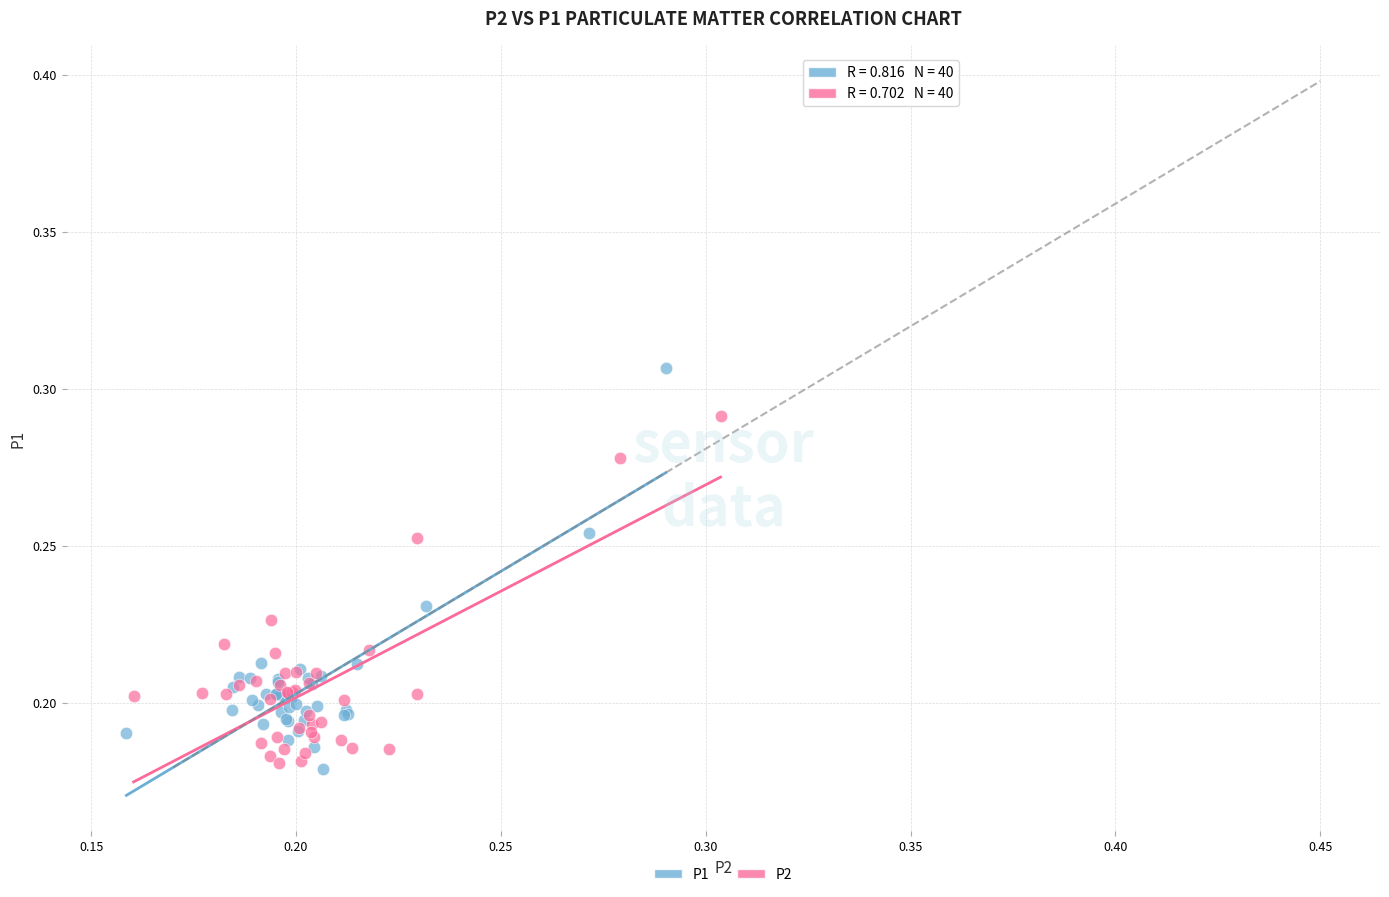

Which series has the largest Y range (max minus min)?

P1